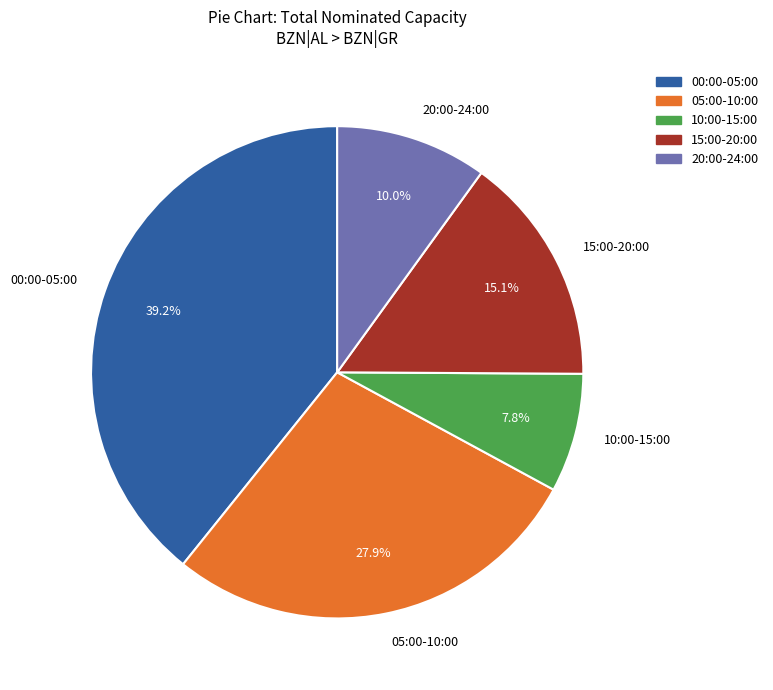

Approximately how many times larger is the value at 20:00-24:00 compared to 10:00-15:00?

1.3